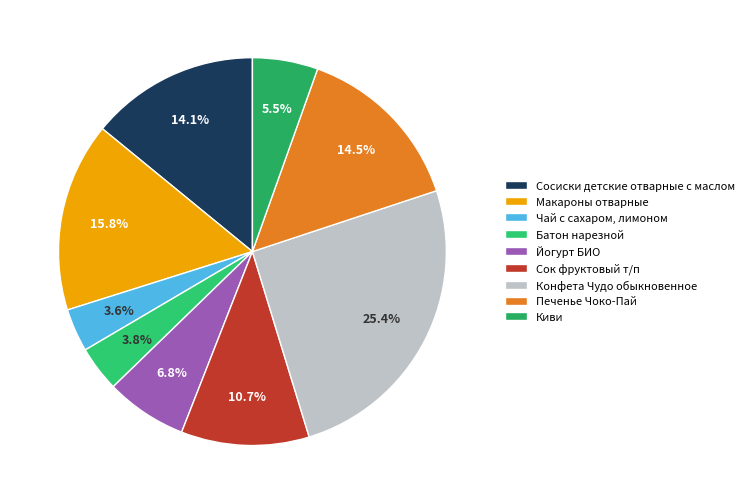

Is there any slice that represents more than half of the pie?

No